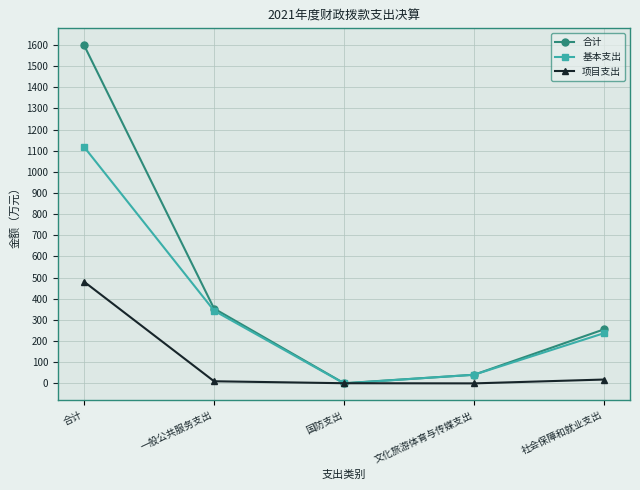

How many interior local valleys does the 基本支出 series have?

1